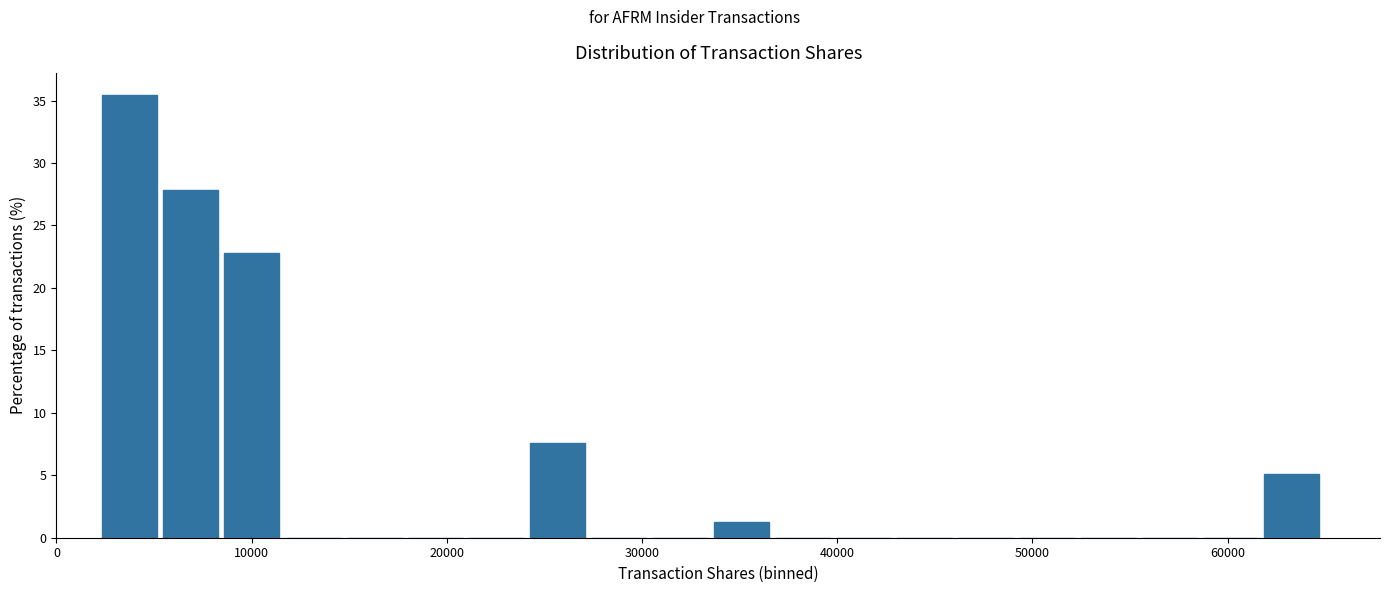

Read against the x-axis, roughly where is the centre of the tallest bar?

4000